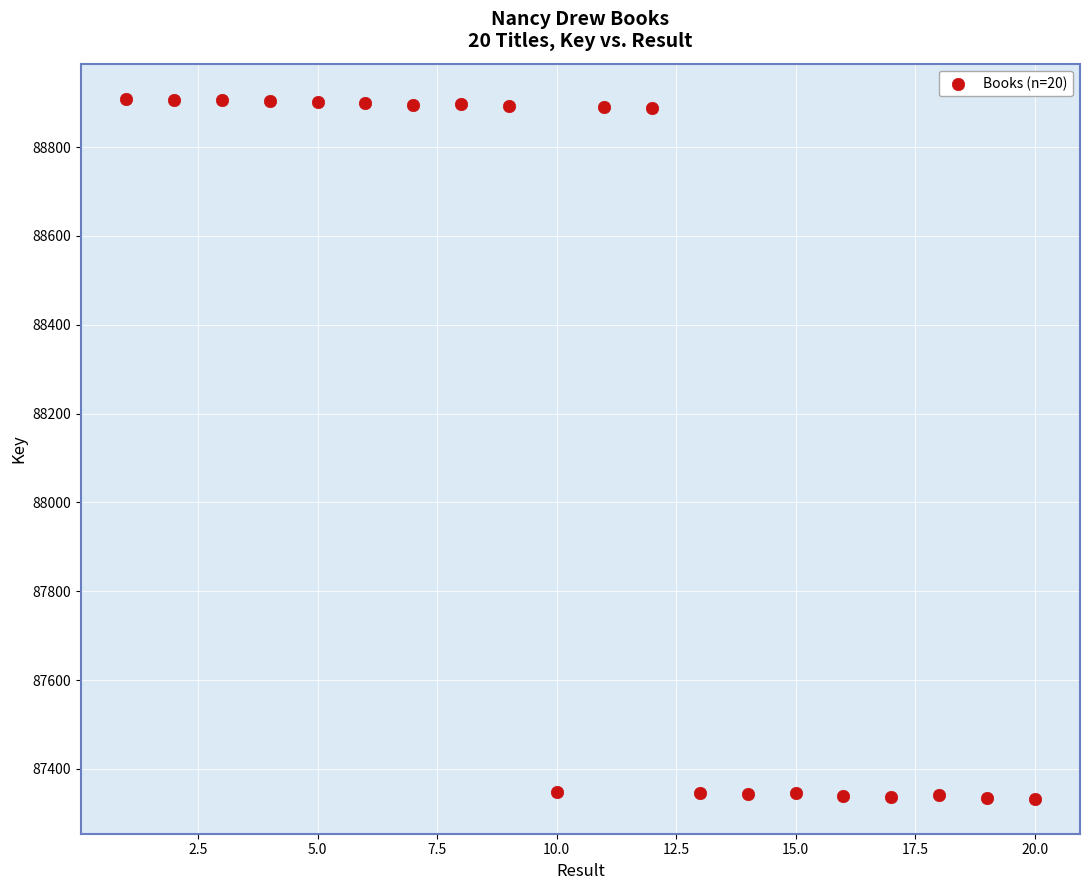

What is the range of Y values (max minus min)?

1576